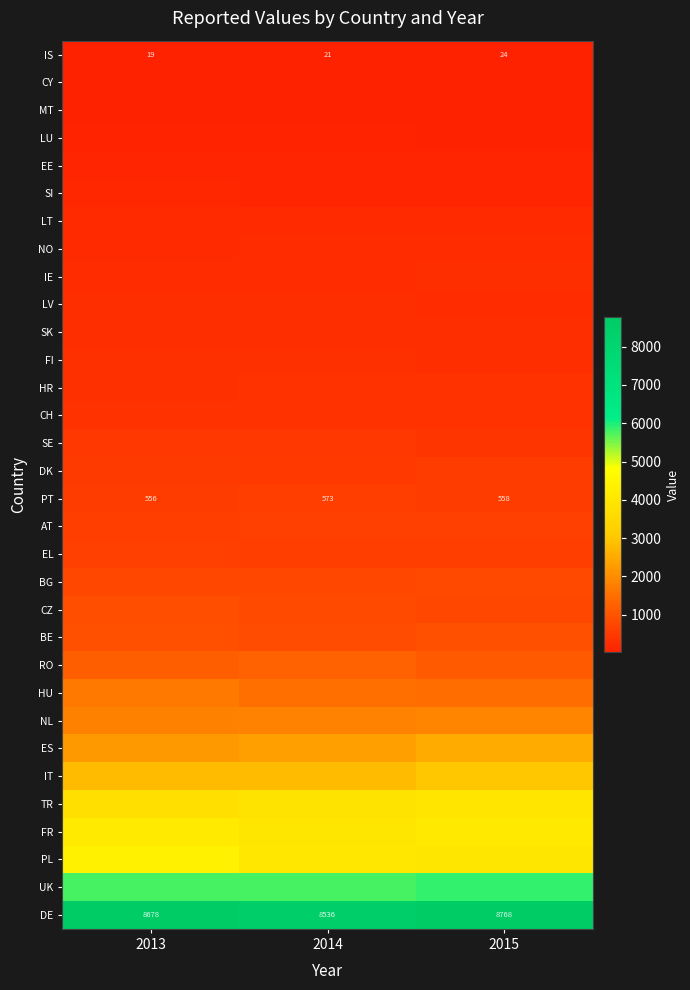

Is it true that PT equals 891 at 2015?

False